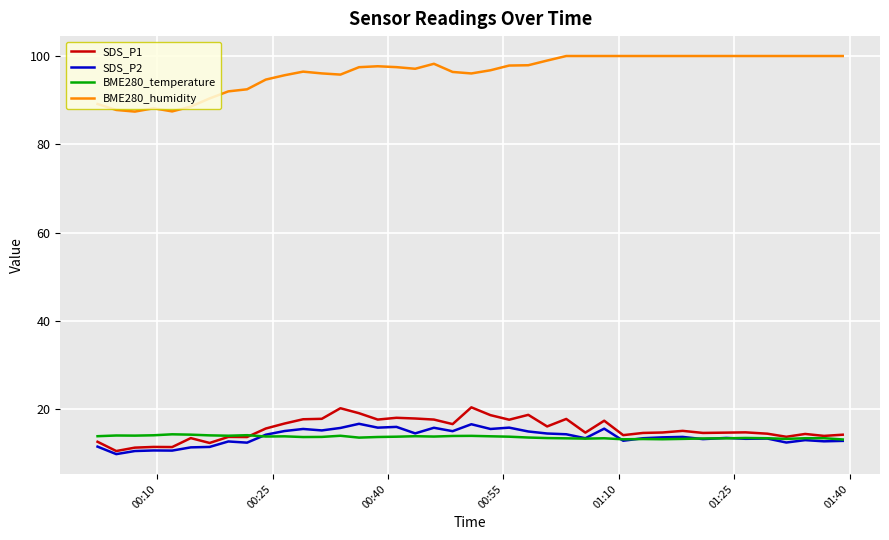

Which series has the widest spread of values?

BME280_humidity